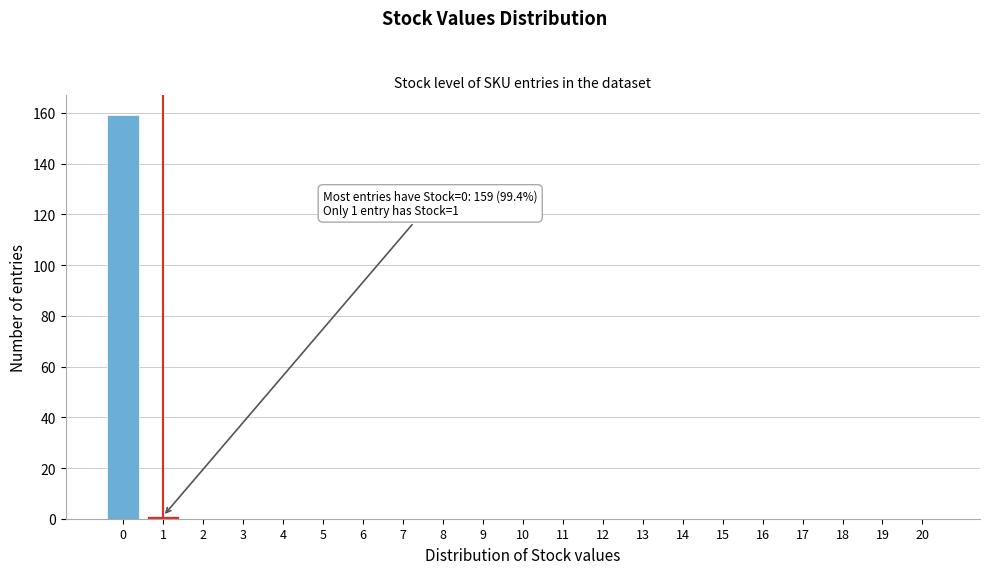

Reading left to right, list all the values displayed in this chart.

0=159	1=1	2=0	3=0	4=0	5=0	6=0	7=0	8=0	9=0	10=0	11=0	12=0	13=0	14=0	15=0	16=0	17=0	18=0	19=0	20=0